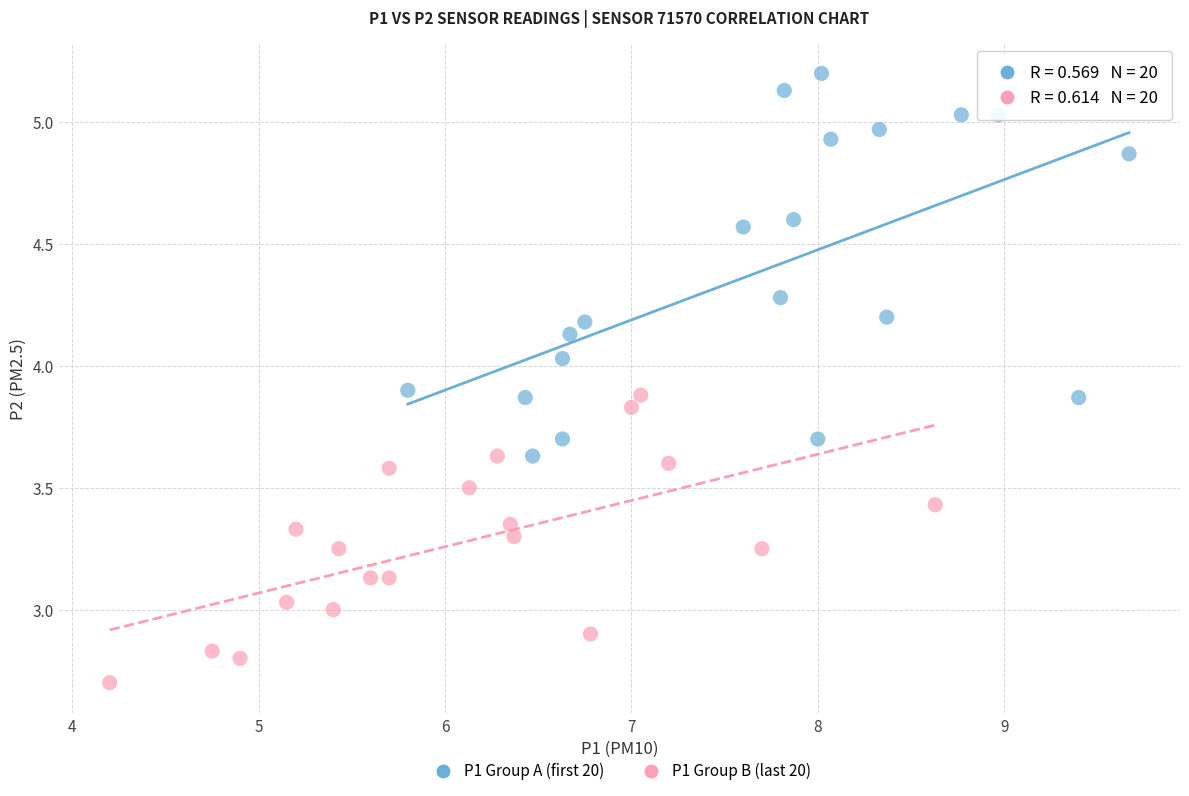

Which series contains the highest Y value?

P1 Group A (first 20)